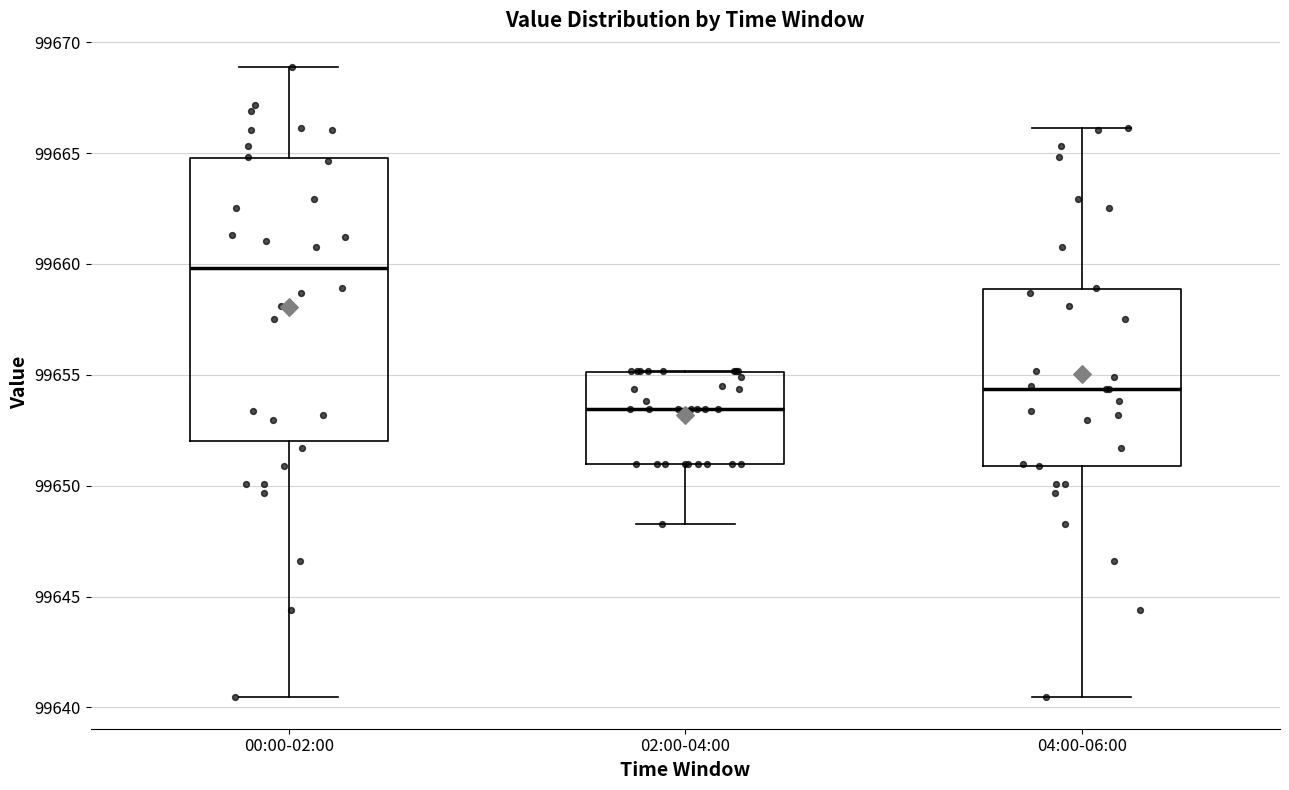

Reading left to right, transcribe this box plot: for each box, give where its median line is, the range the box spans, and where its two whiskers end, as read against the y-axis. The values are not printed on the chart, so give them approximately, as read against the axis.

00:00-02:00: median 99660.0, box 99652.0 to 99665.0, whiskers 99640.5 to 99669.0
02:00-04:00: median 99653.5, box 99651.0 to 99655.0, whiskers 99648.5 to 99655.0
04:00-06:00: median 99654.5, box 99651.0 to 99659.0, whiskers 99640.5 to 99666.0